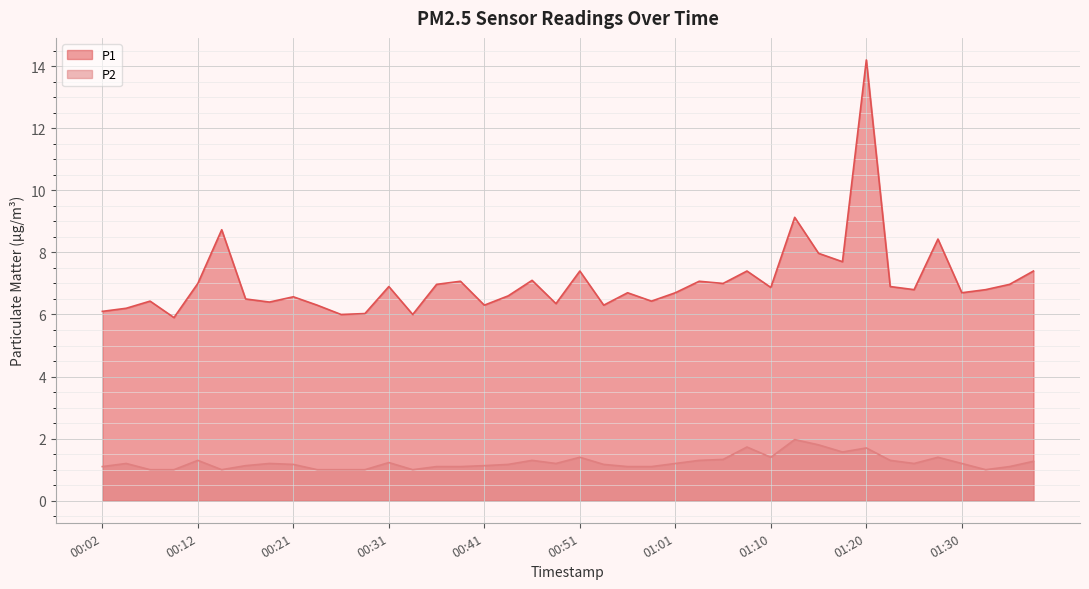

What is the difference between the highest and lowest values at 01:27?

7.0